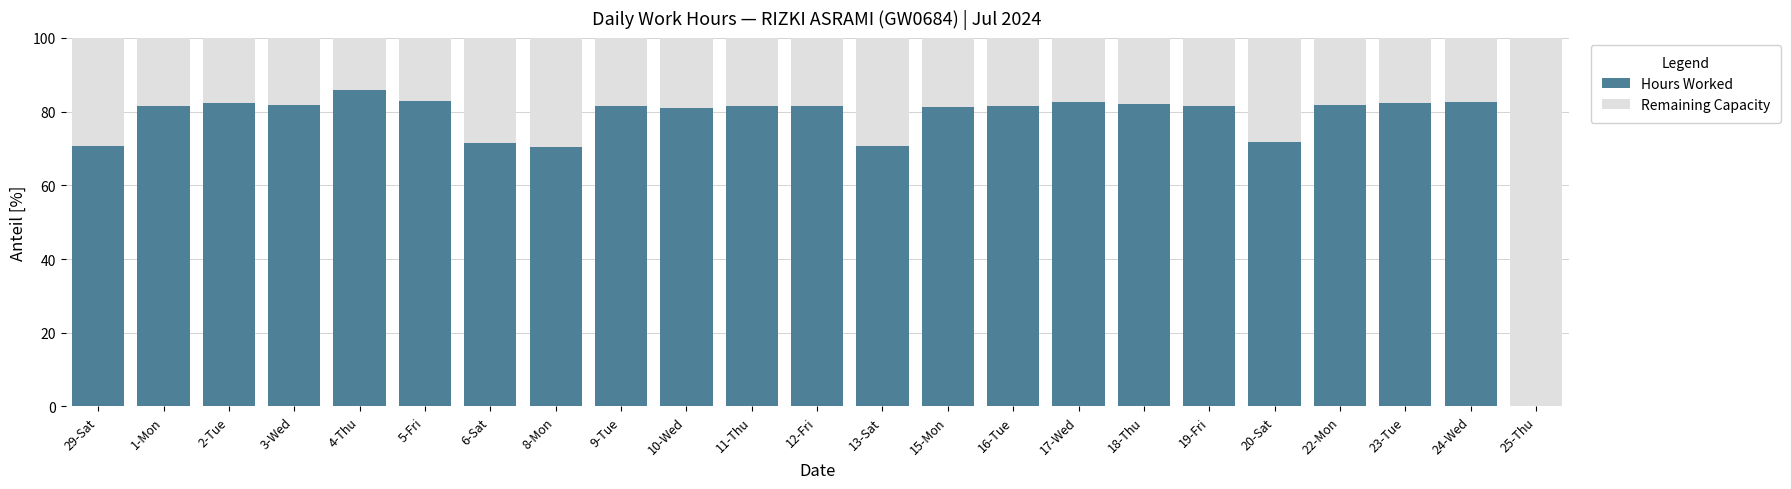

Are the bars grouped side by side (vs. stacked)?

No